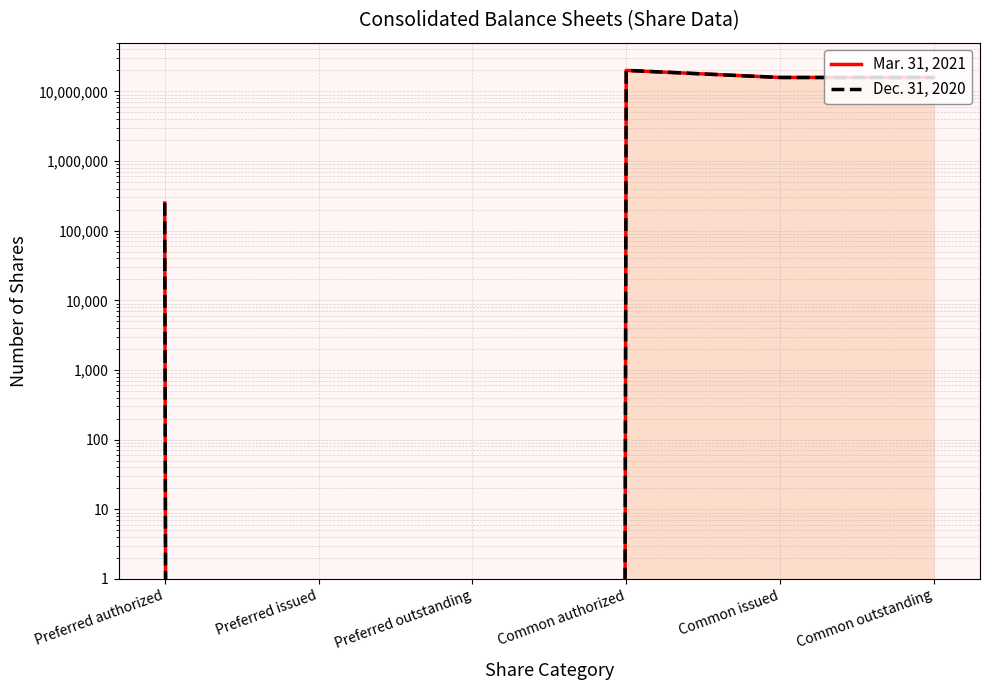

What is the label of the 5th point from the left?

Common issued